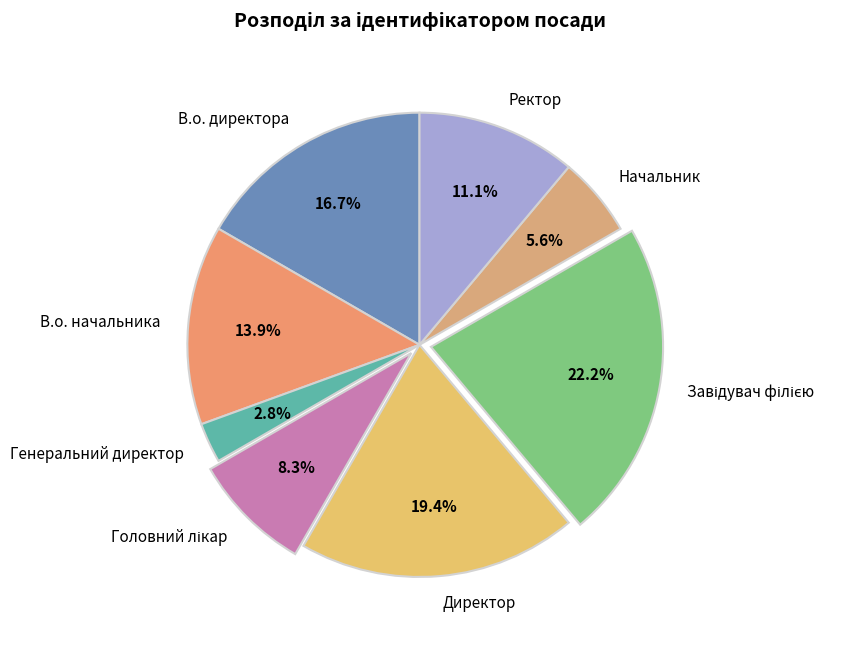

Is Ректор the majority of the pie?

No